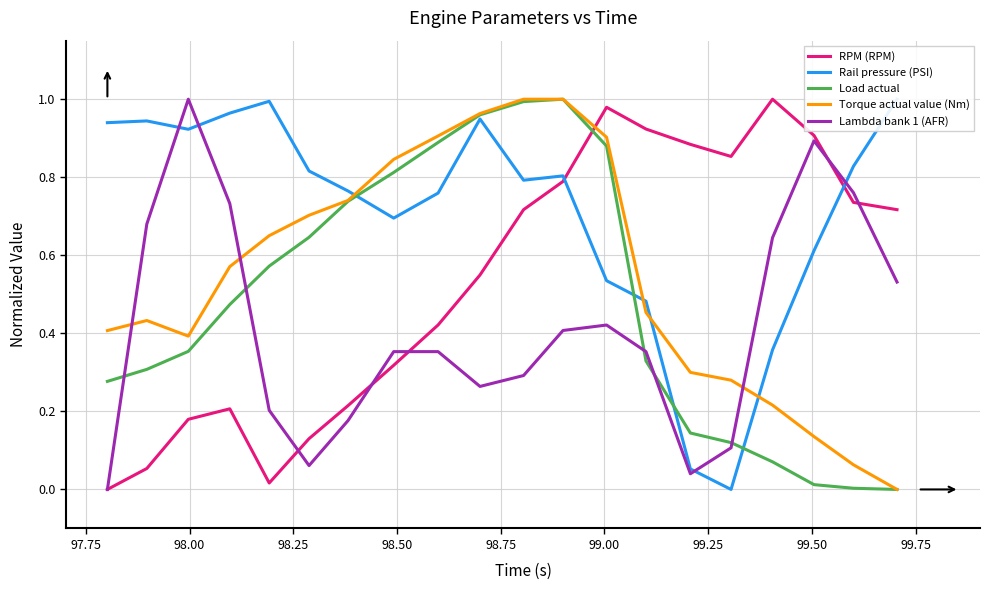

What is the highest value of the Lambda bank 1 (AFR) series?

1.0